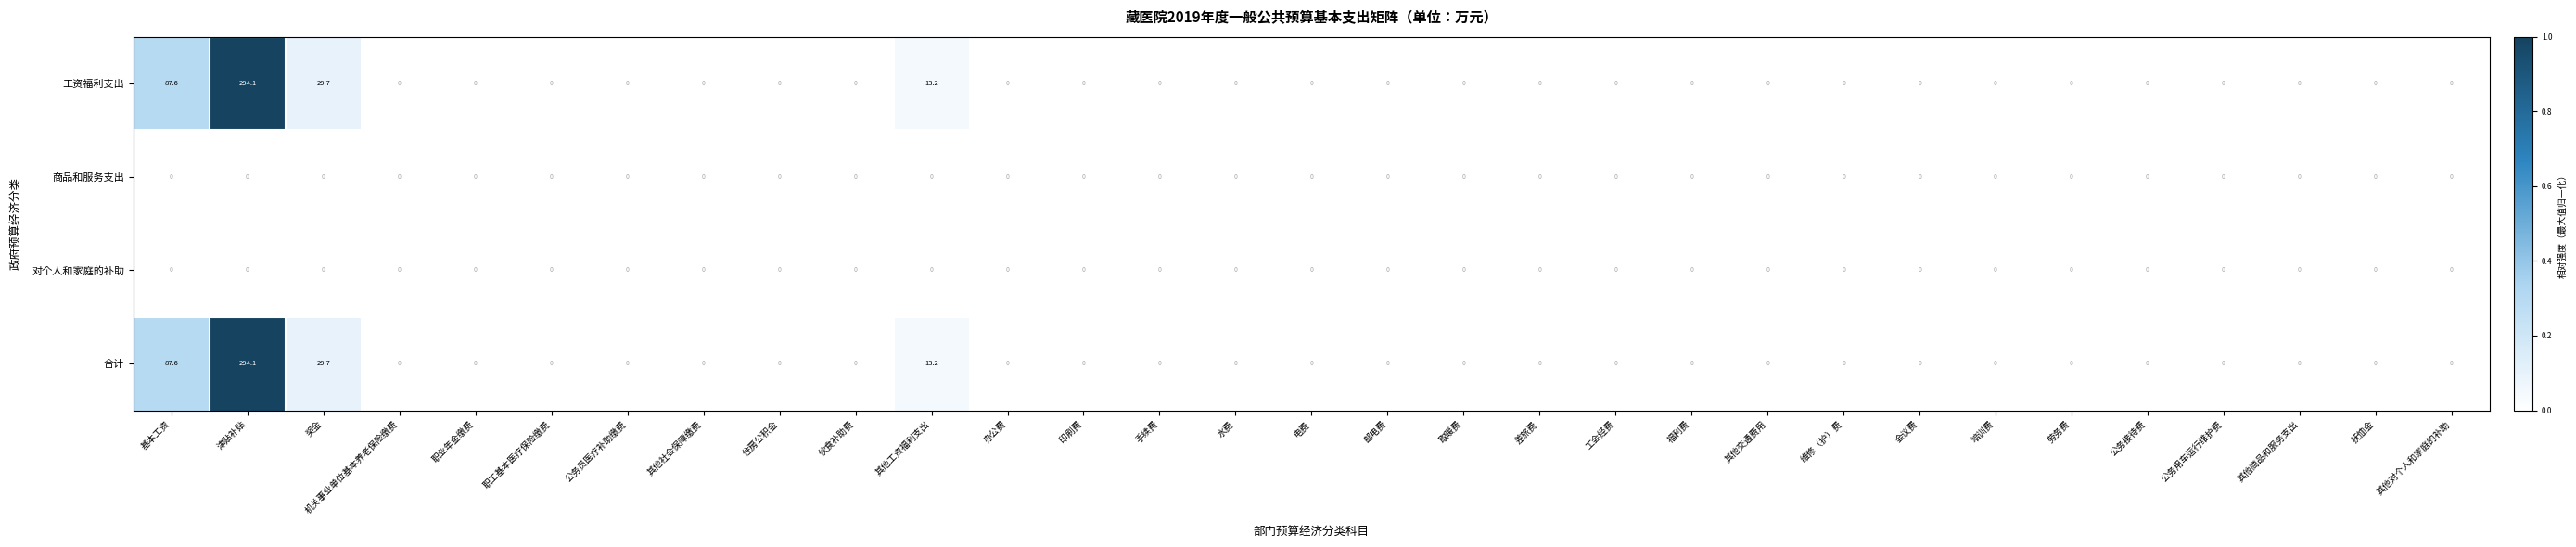

At which category does the chart reach its peak across all series?

津贴补贴